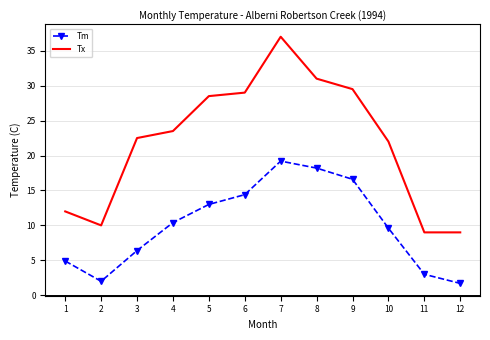

What is the total value across all series at 9?

46.1